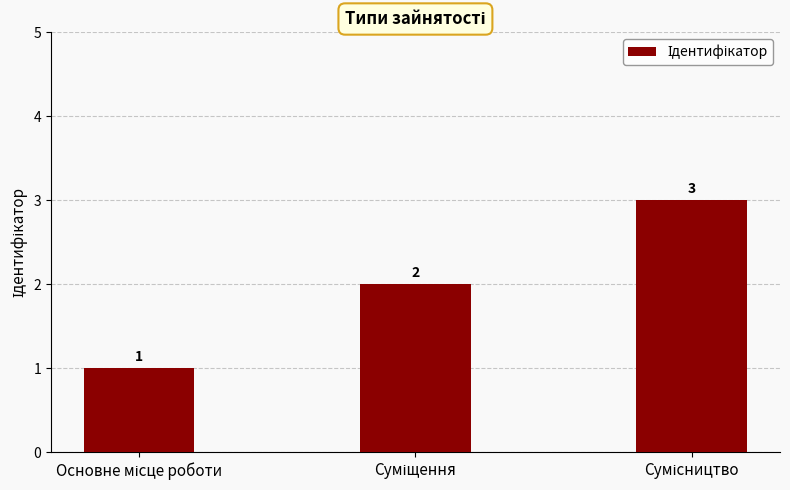

What is the greatest value displayed?

3